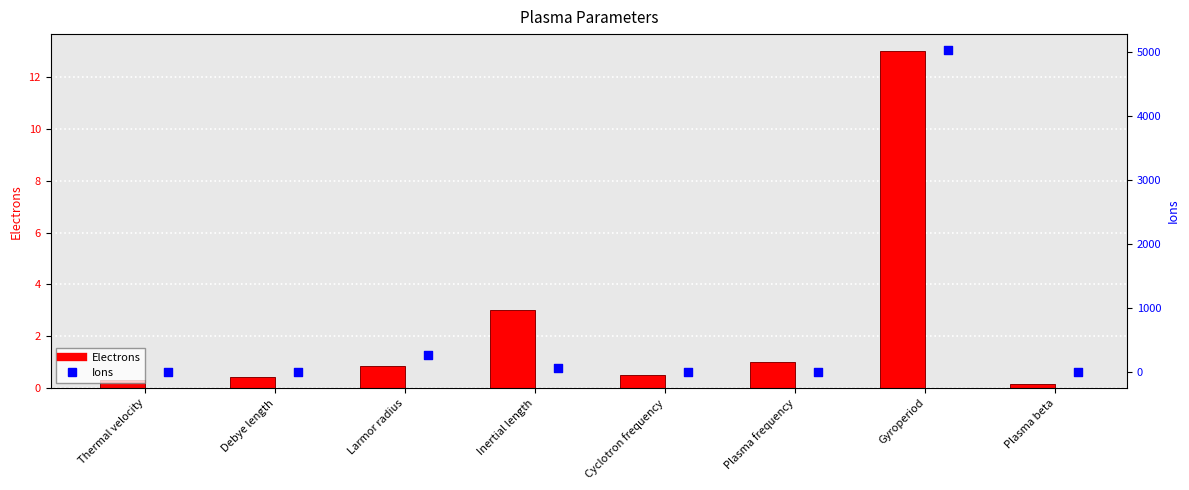

Which series has the largest total across all categories?

Ions